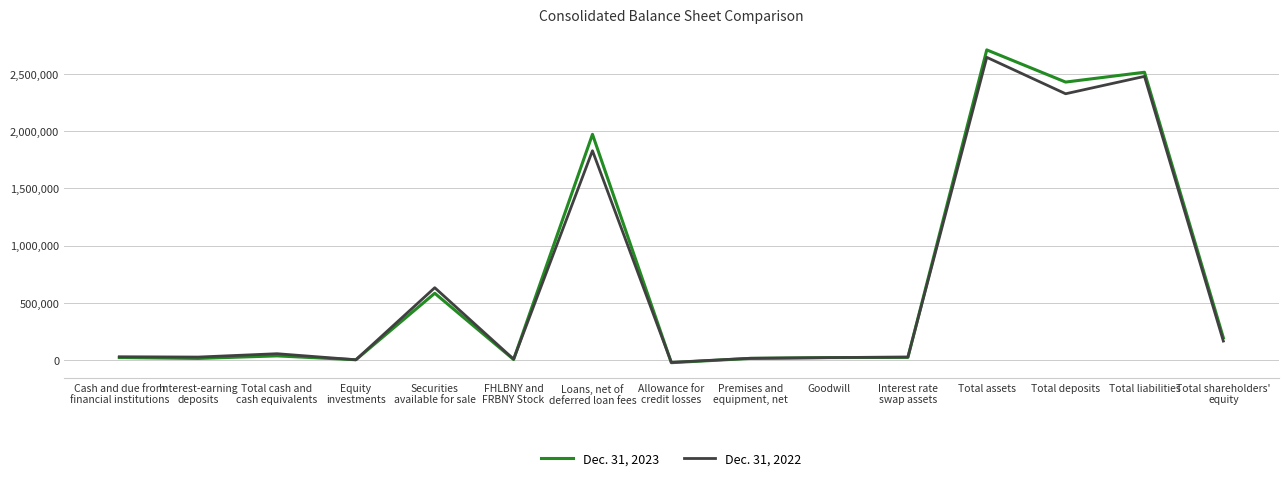

Count the number of data series in this chart.

2